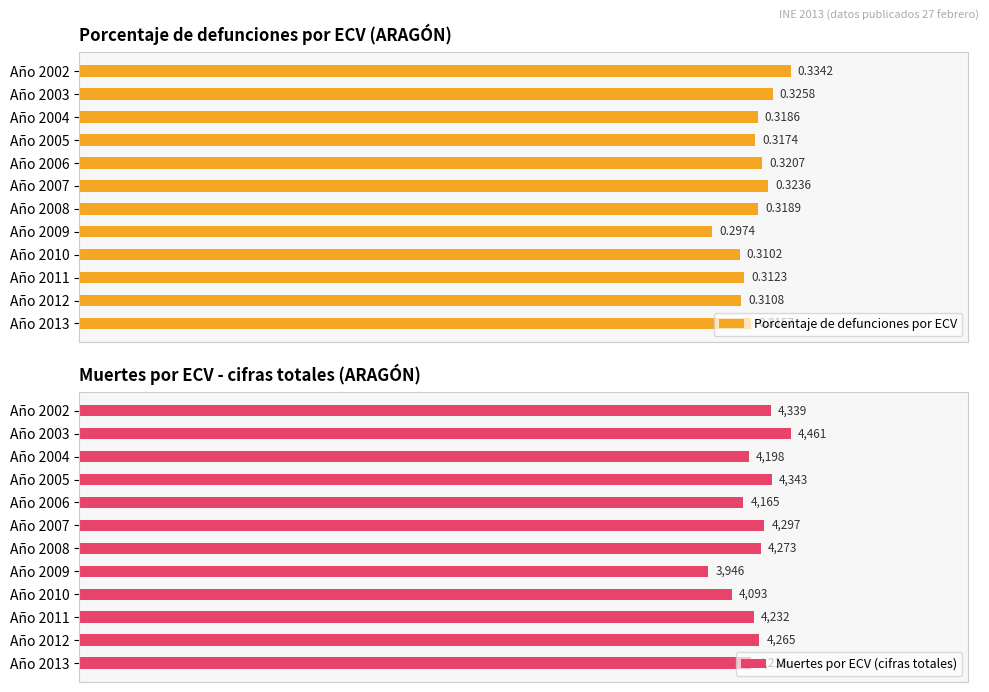

List the series in order of their overall mean, lowest first.

Porcentaje de defunciones por ECV, Muertes por ECV (cifras totales)